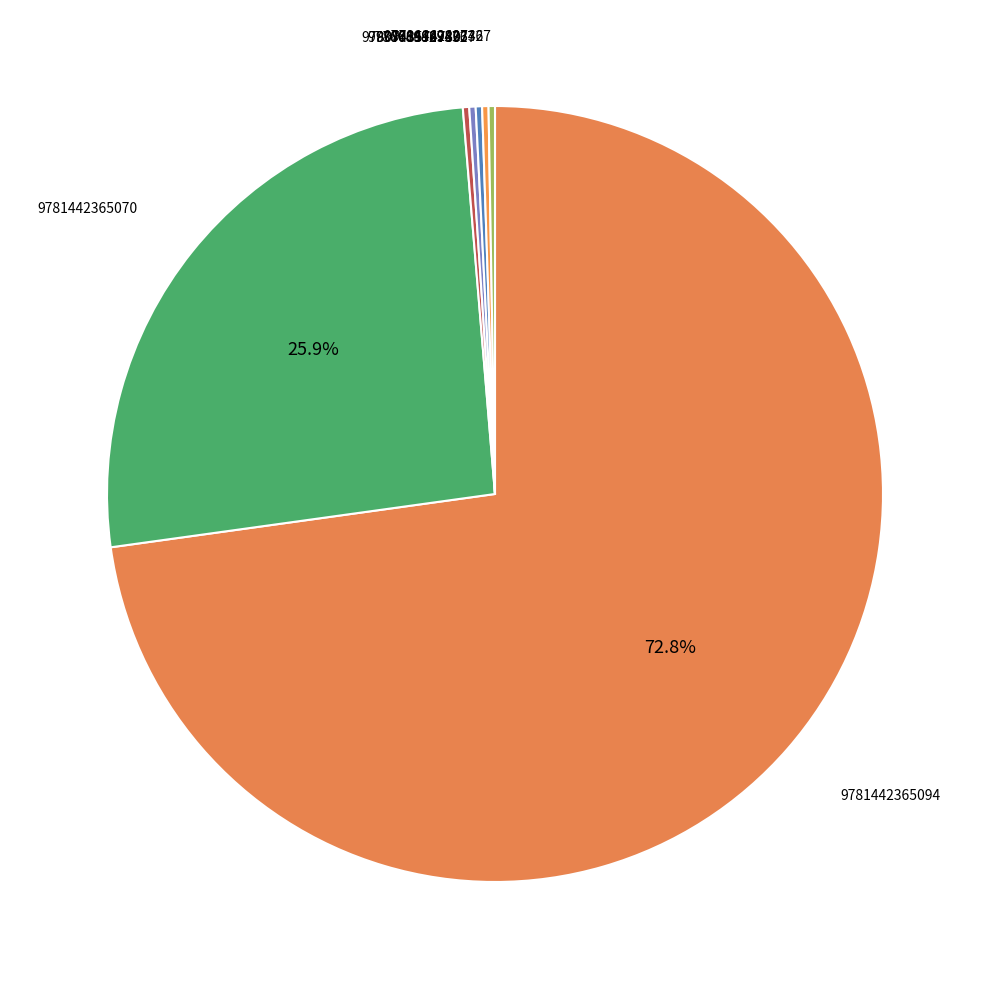

Which category has the biggest portion of the pie?

9781442365094